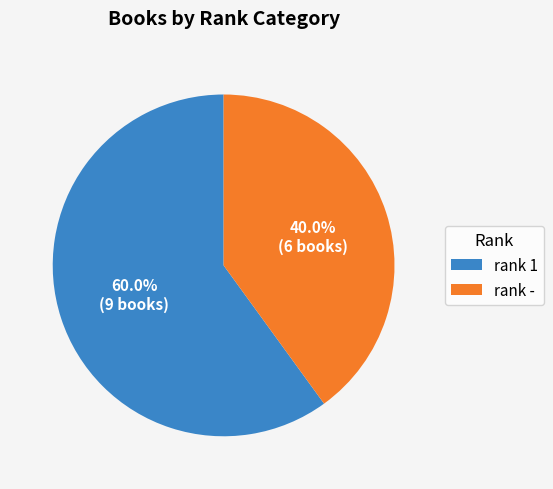

Rank the categories by value from lowest to highest.

rank -, rank 1